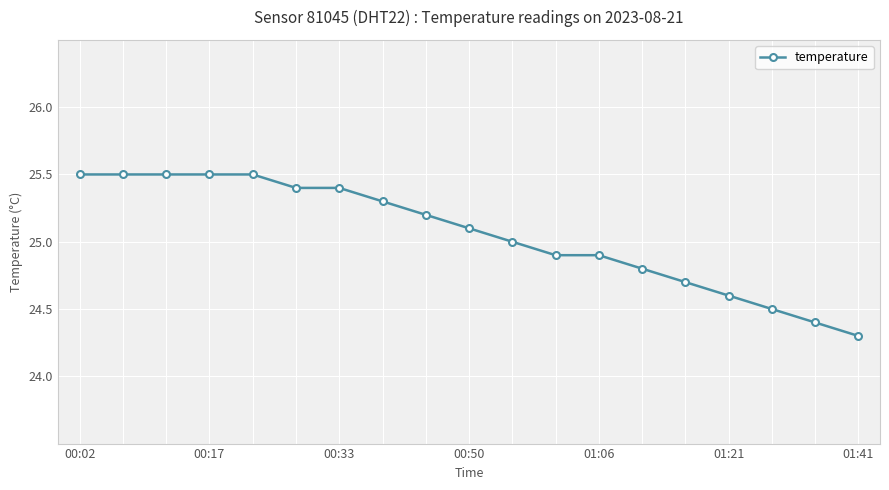

What is the minimum value shown in the chart?

24.3